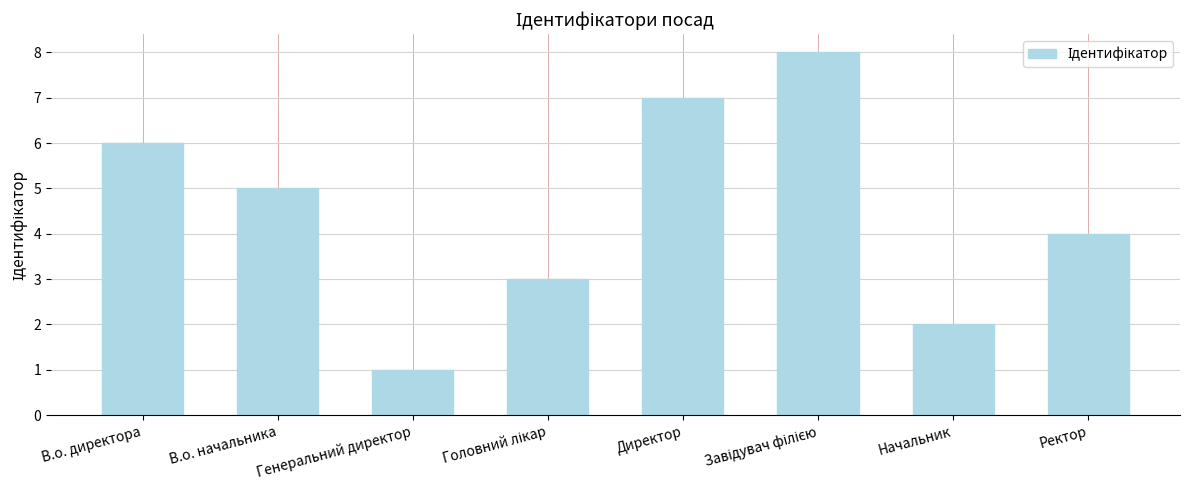

The chart shows a value of 3 at Начальник. True or false?

False